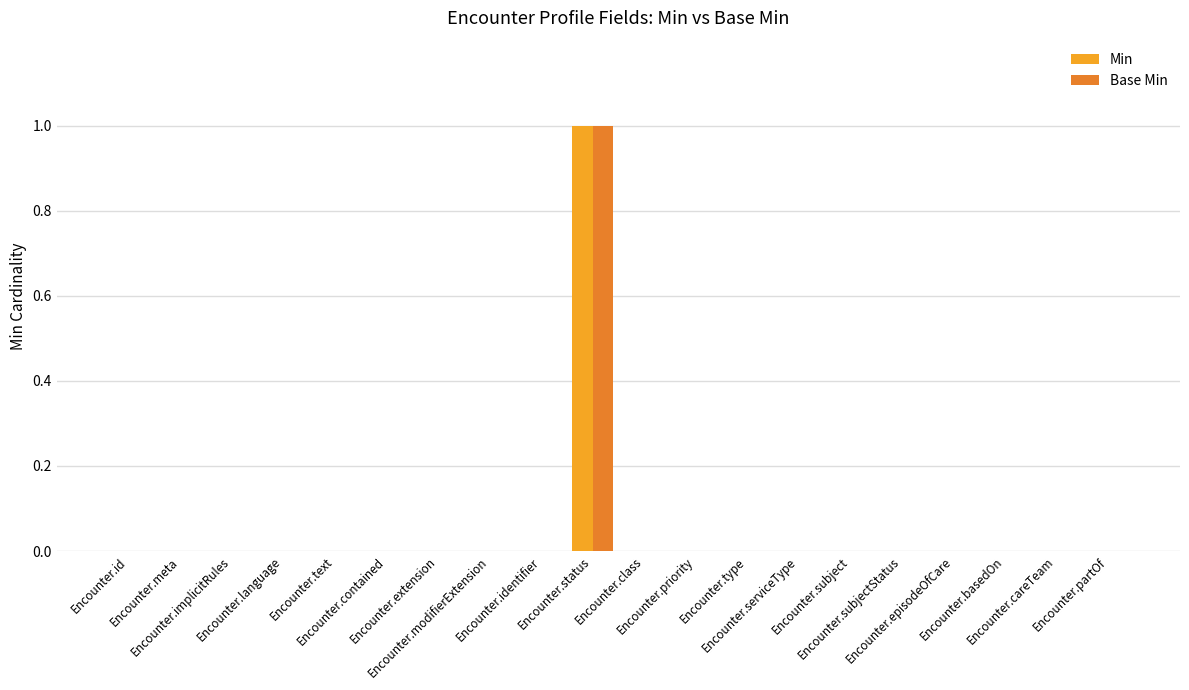

Which series has the largest total across all categories?

Min